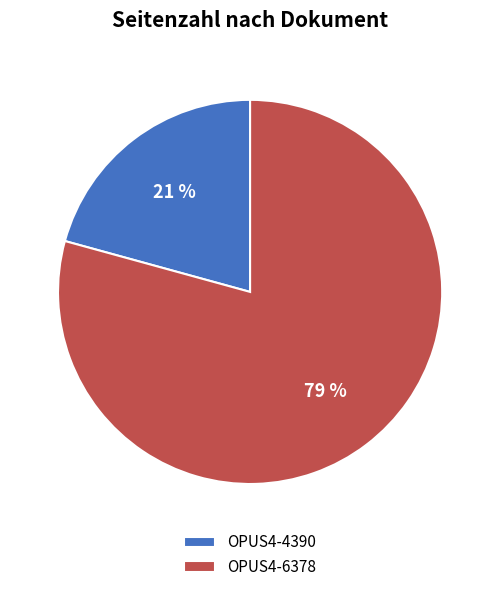

Between OPUS4-4390 and OPUS4-6378, which is larger?

OPUS4-6378